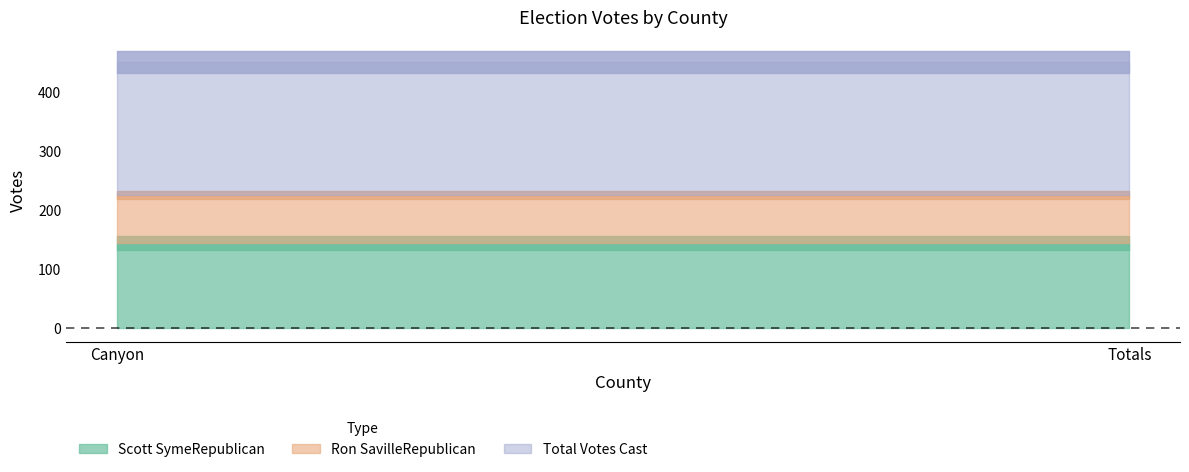

Reading left to right, list all the values displayed in this chart.

Scott SymeRepublican: Canyon=145	Totals=145
Ron SavilleRepublican: Canyon=81	Totals=81
Total Votes Cast: Canyon=226	Totals=226